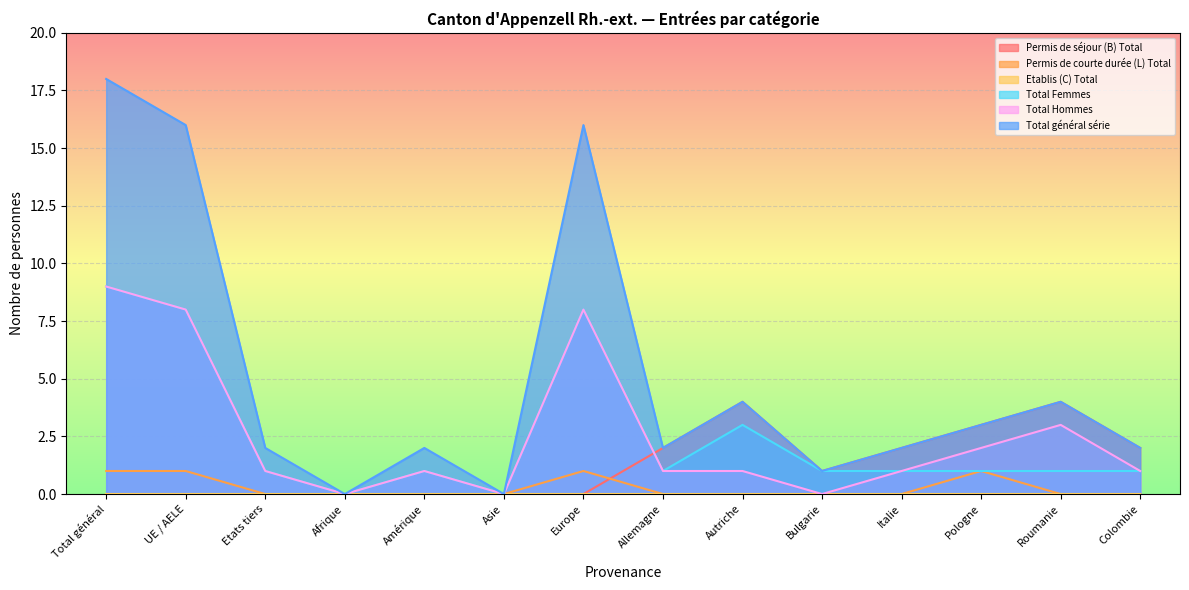

Between UE / AELE and Amérique, which is larger?

UE / AELE